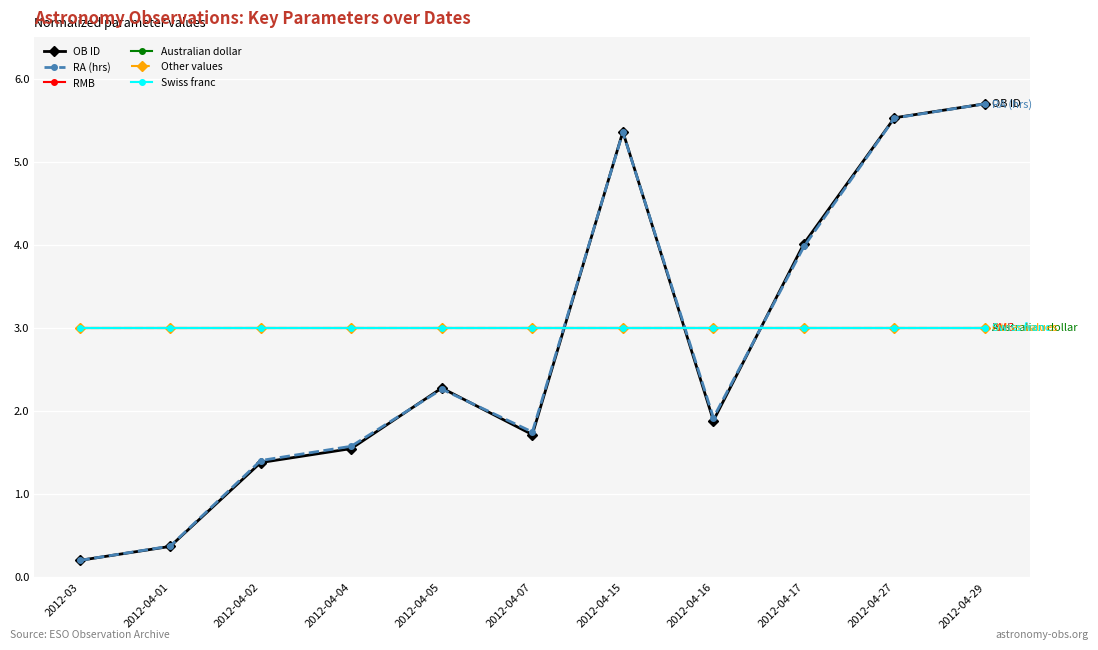

Is the value of RMB at 2012-04-29 greater than the value of Swiss franc at 2012-04-27?

No